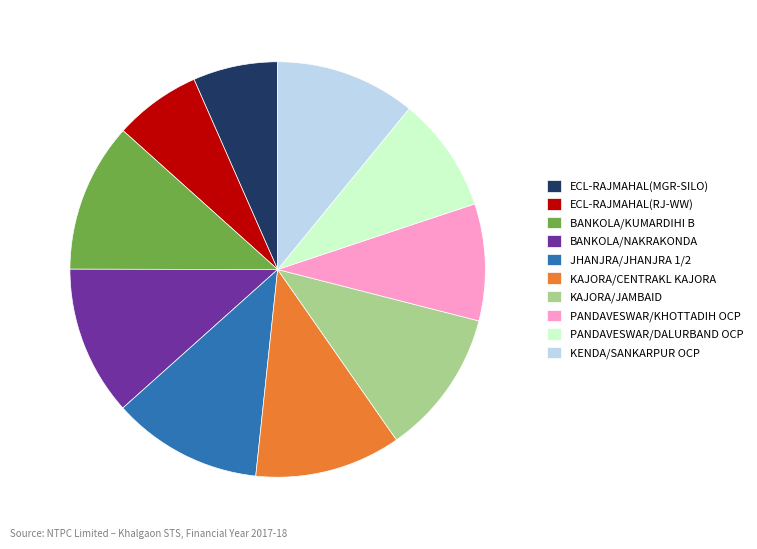

What is the ratio of the value at KAJORA/JAMBAID to the value at PANDAVESWAR/KHOTTADIH OCP?

1.2